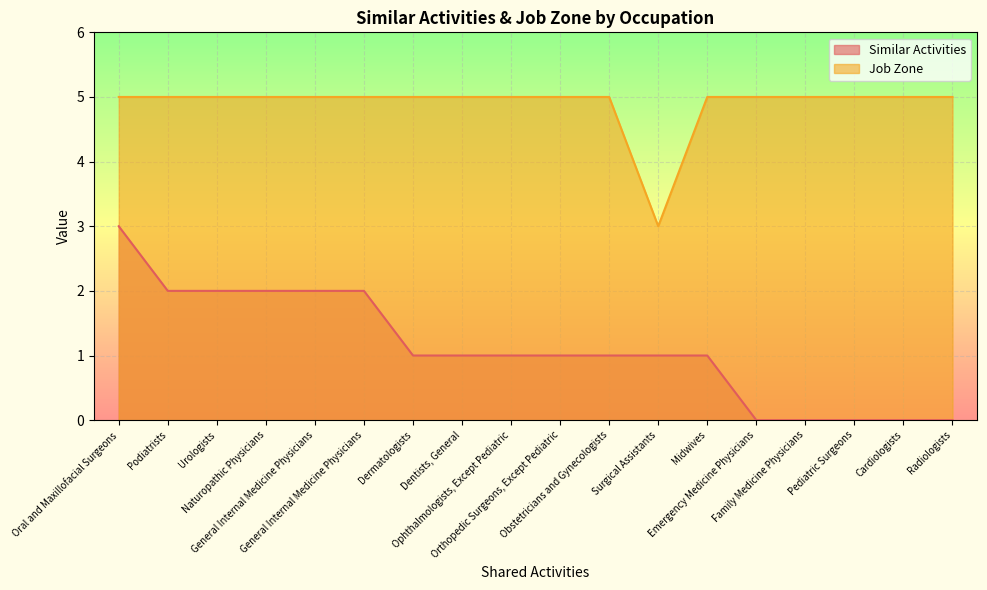

What are all the series names shown in the legend?

Similar Activities, Job Zone